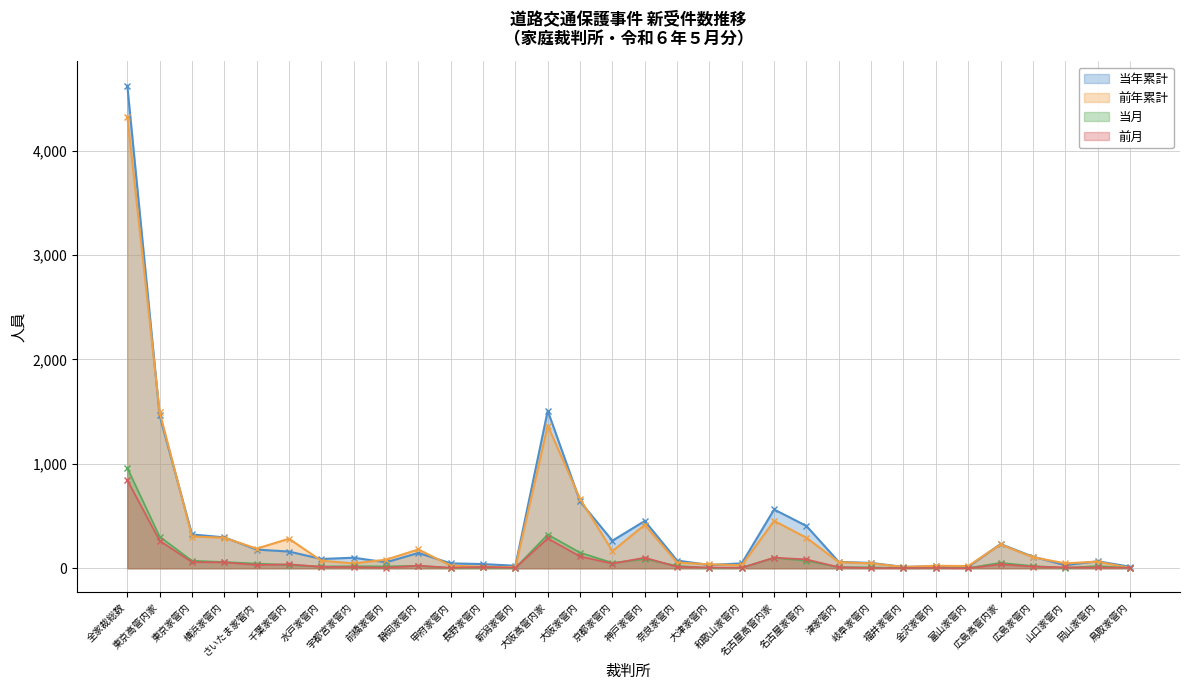

List the series in order of their peak value, highest first.

当年累計, 前年累計, 当月, 前月